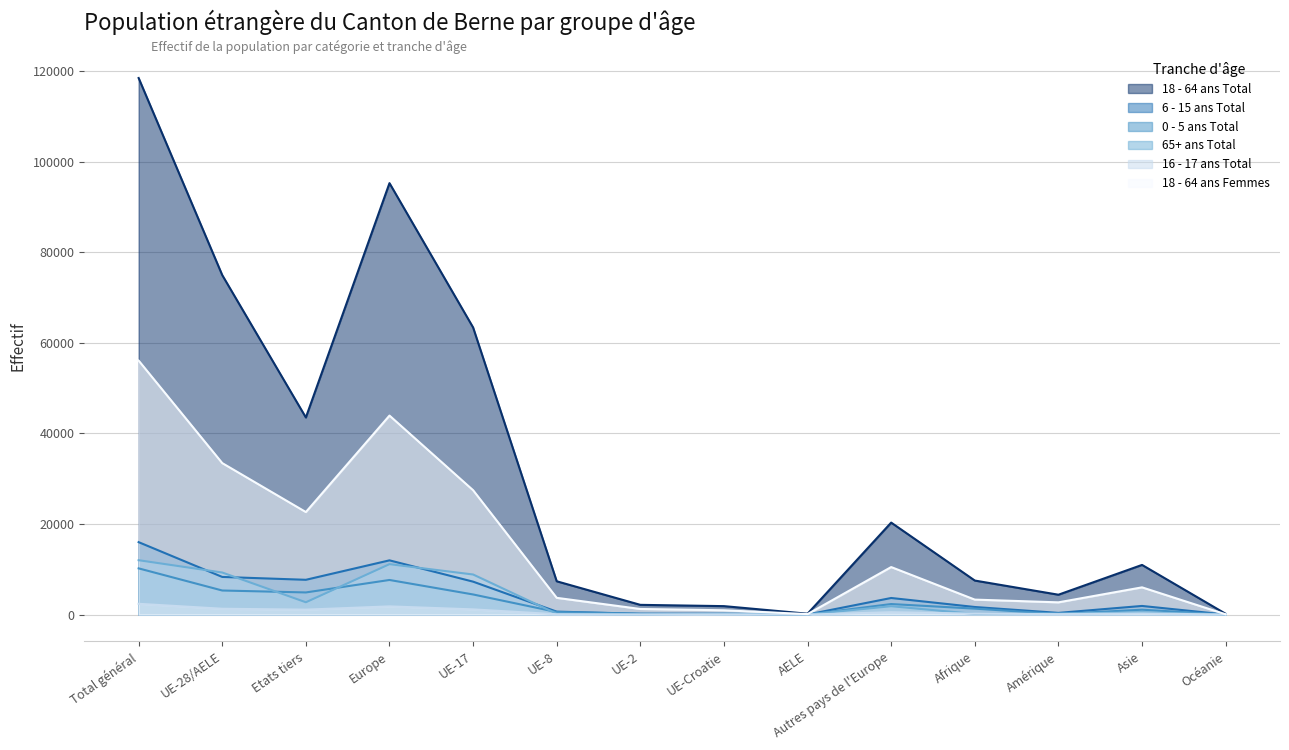

True or false: 18 - 64 ans Total has a value of 118408 at UE-28/AELE.

False